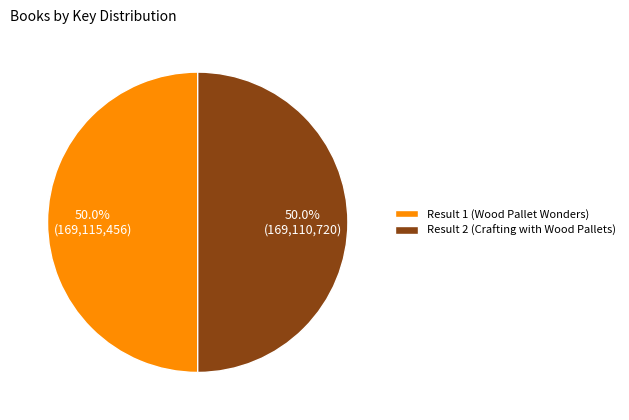

To the nearest percent, what is the average slice percentage?

50%